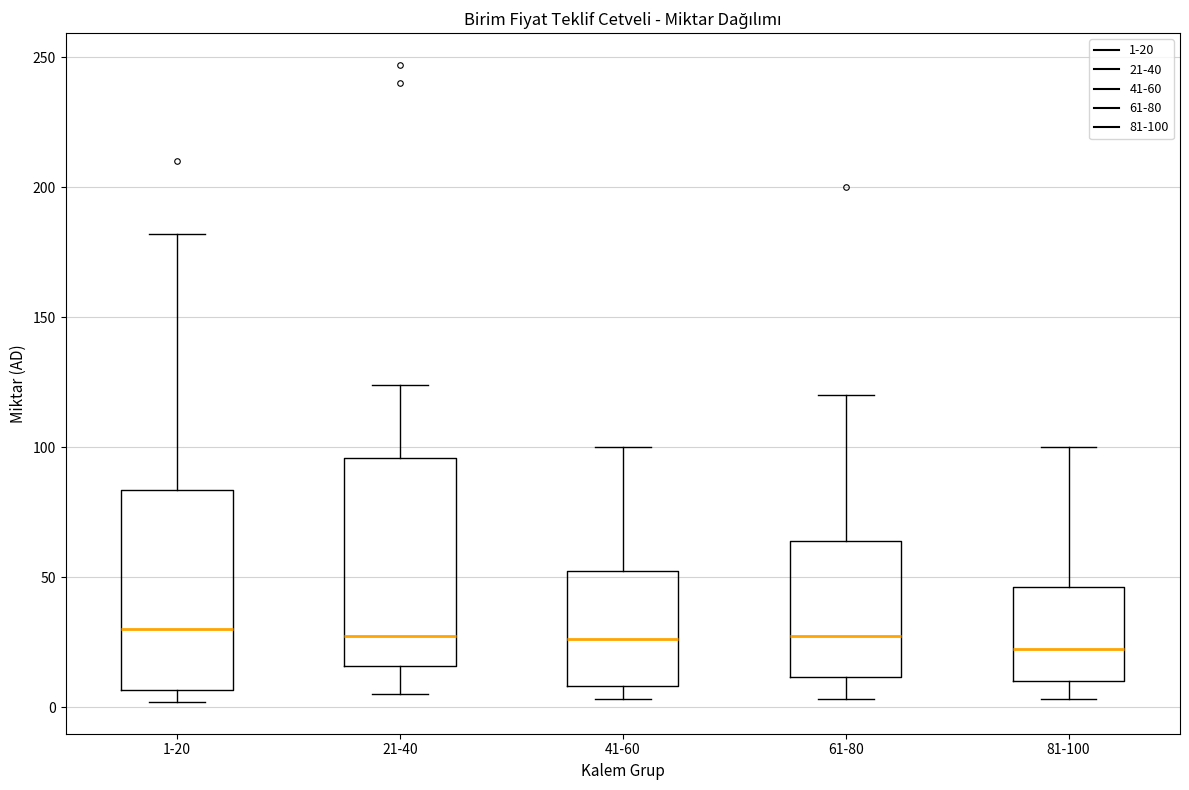

Reading left to right, read every box against the y-axis: the position of its median line, the range the box covers, and the ends of its whiskers. The values are not printed on the chart, so give them approximately, as read against the axis.

1-20: median 30, box 5 to 85, whiskers 0 to 180
21-40: median 30, box 15 to 95, whiskers 5 to 125
41-60: median 25, box 10 to 55, whiskers 5 to 100
61-80: median 30, box 10 to 65, whiskers 5 to 120
81-100: median 25, box 10 to 45, whiskers 5 to 100